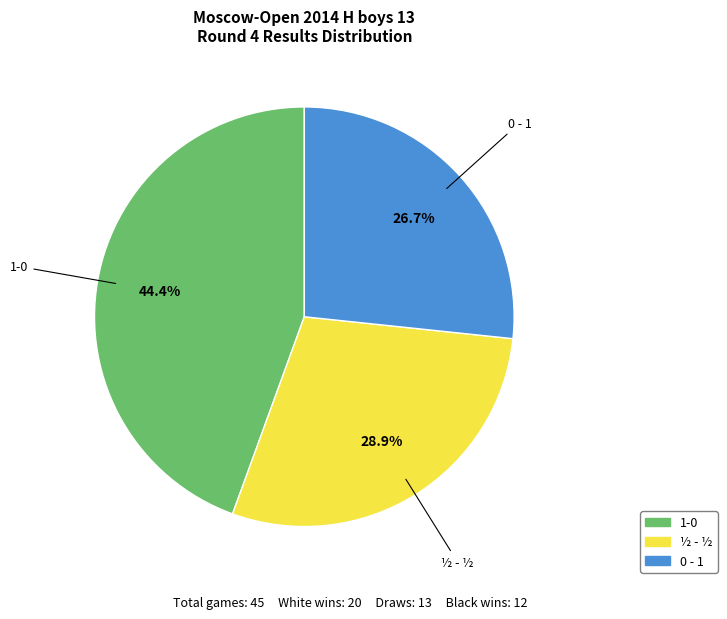

Combined, do 1-0 and ½ - ½ account for over 50%?

Yes